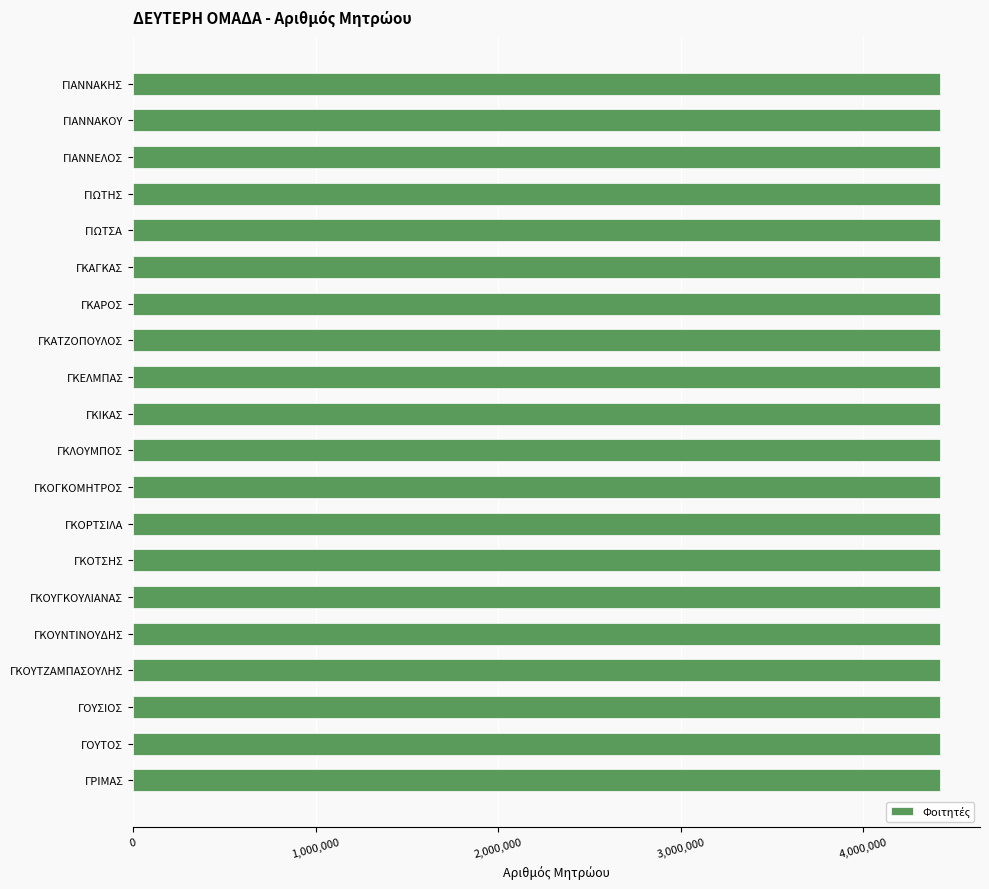

What is the value of the 19th bar from the top?

4417035